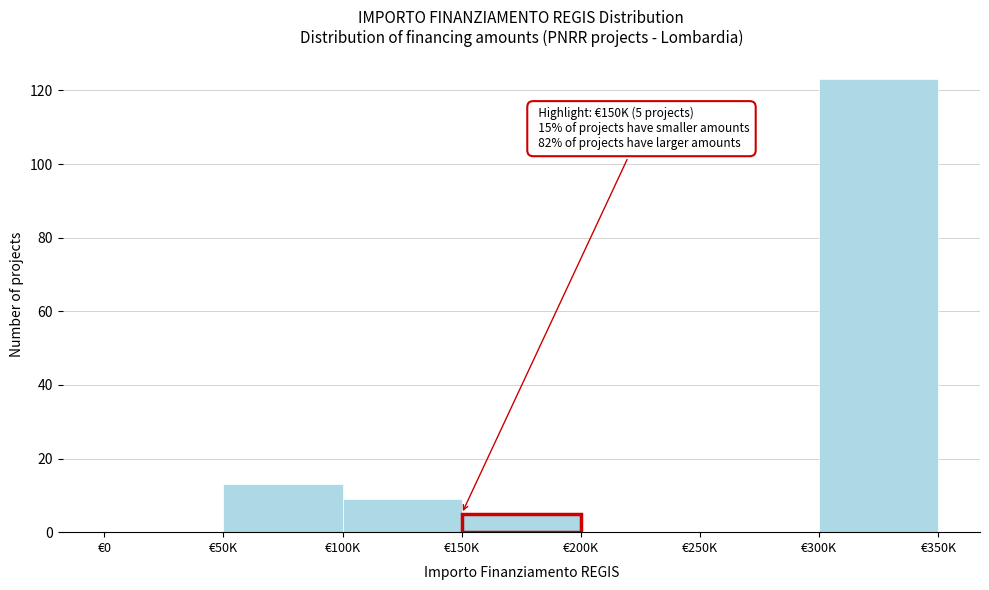

Reading left to right, list all the values displayed in this chart.

€0=0	€50K=13	€100K=9	€150K=5	€200K=0	€250K=0	€300K=123